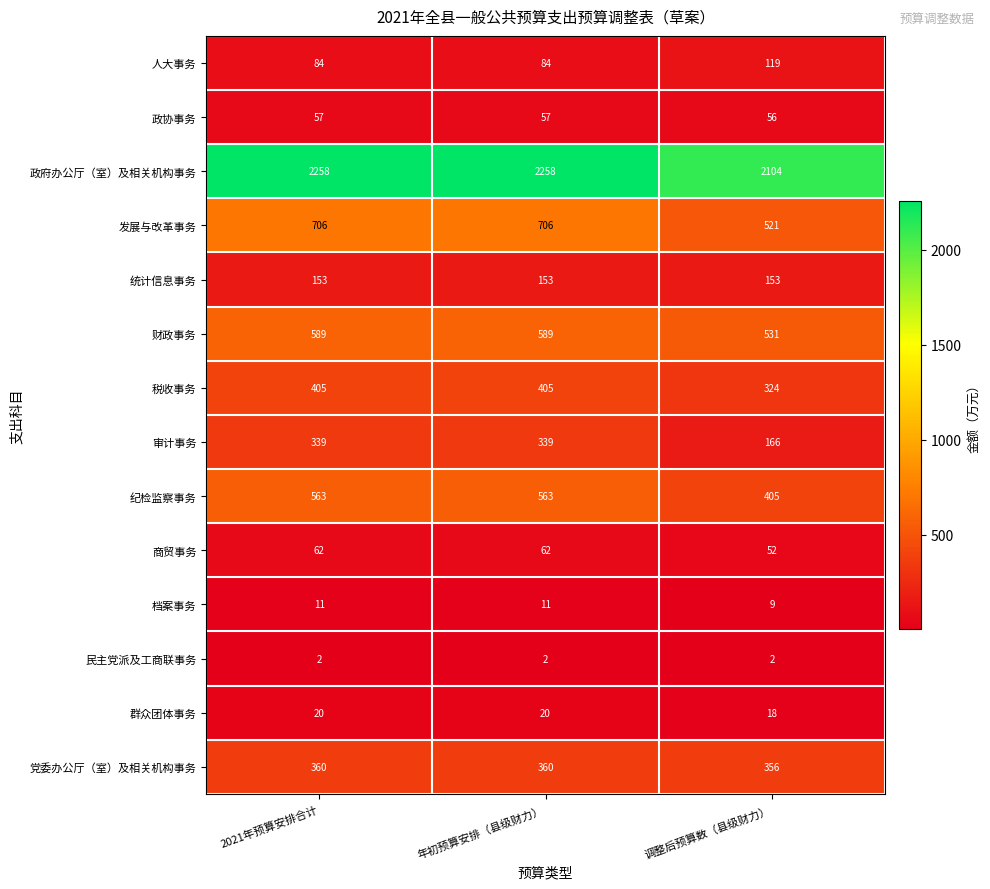

What is the greatest value displayed?

2258